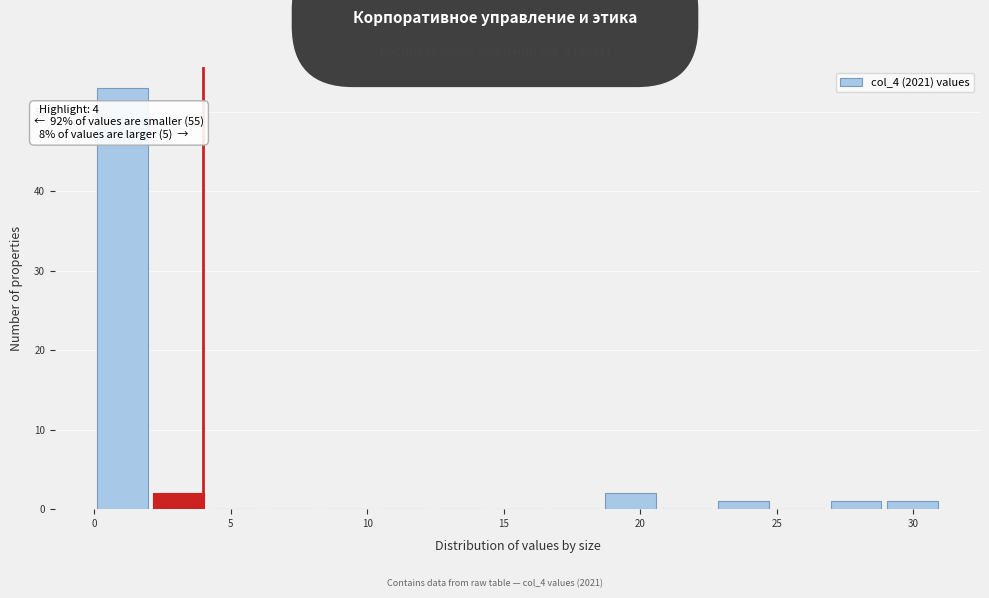

Which range on the x-axis has the tallest bar?

0.0 to 2.0